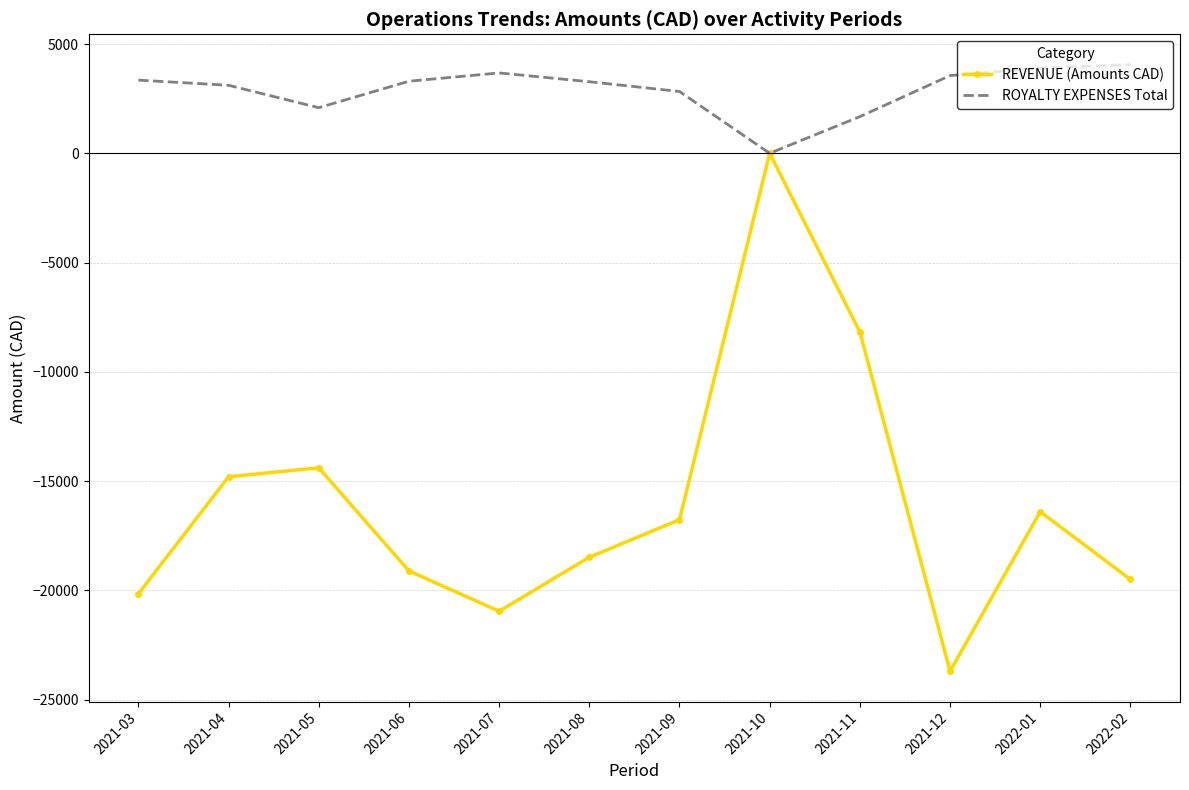

Which series changed the most between 2021-11 and 2022-02?

REVENUE (Amounts CAD)